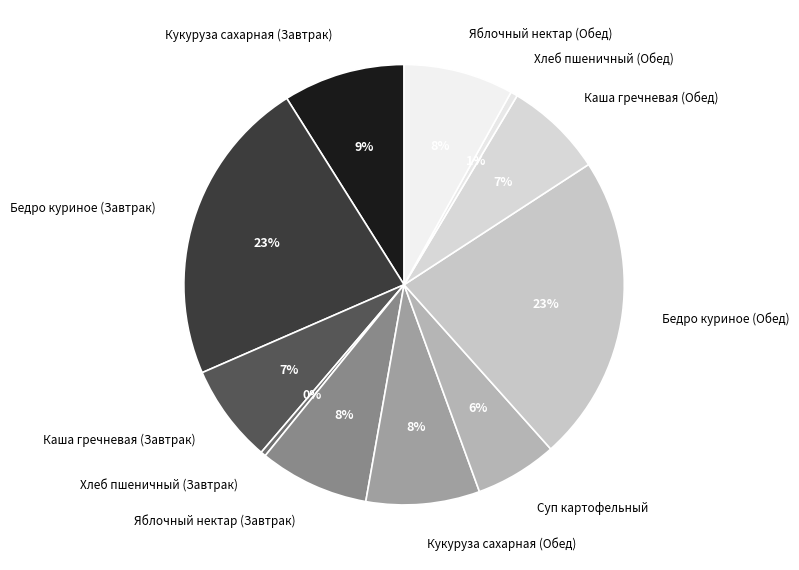

True or false: Суп картофельный accounts for 14% of the total.

False